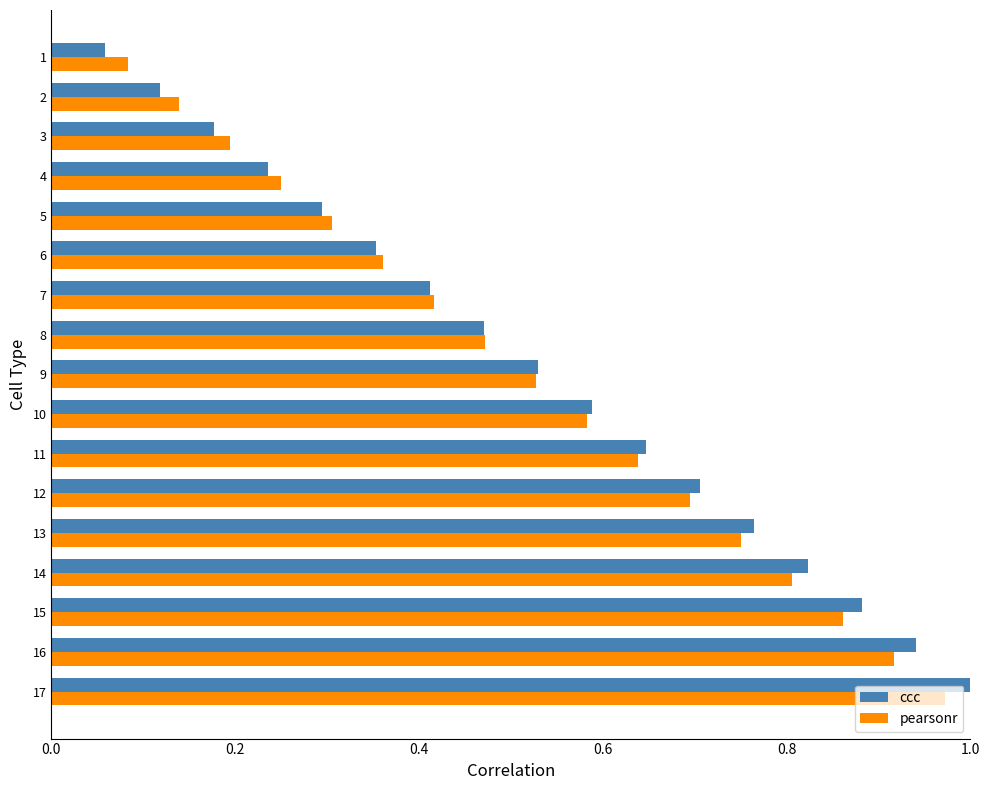

Rank the categories by pearsonr value from lowest to highest.

1, 2, 3, 4, 5, 6, 7, 8, 9, 10, 11, 12, 13, 14, 15, 16, 17